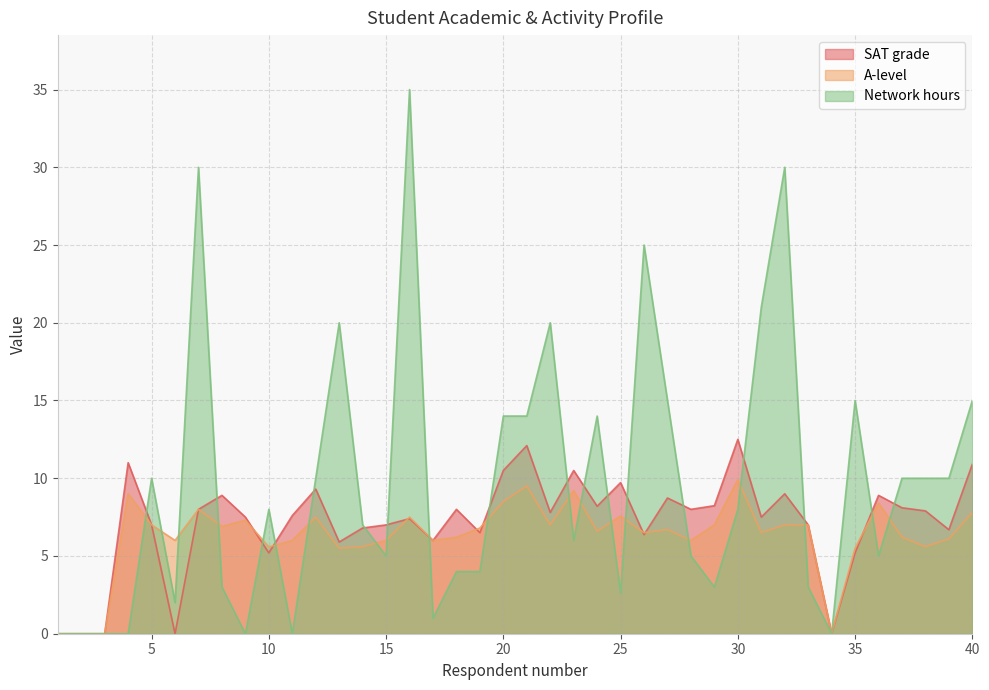

True or false: SAT grade has a value of 6.5 at 19.

True